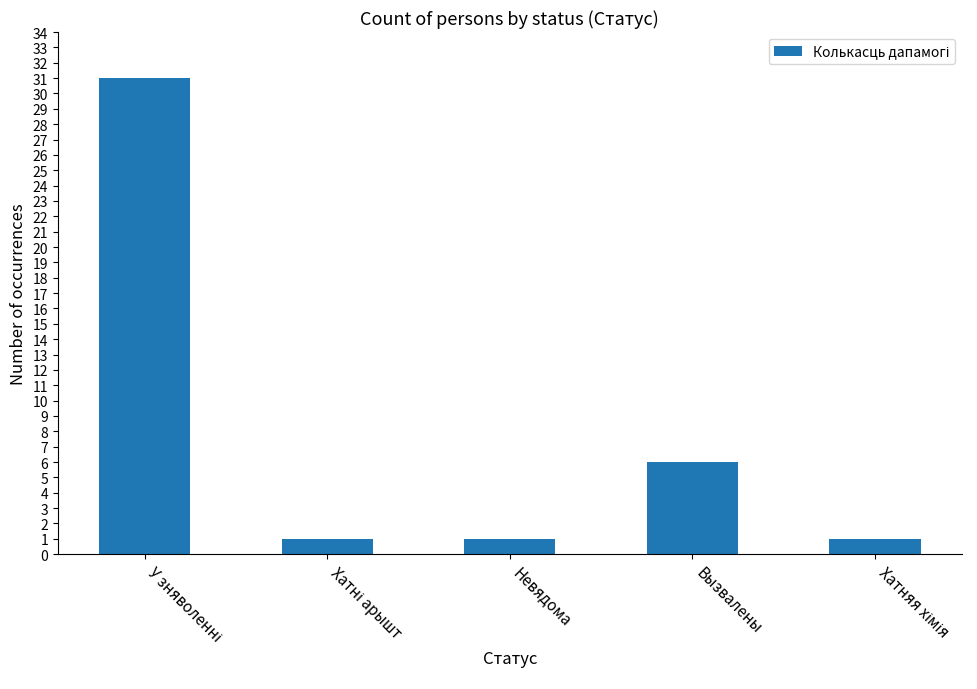

What is the greatest value displayed?

31